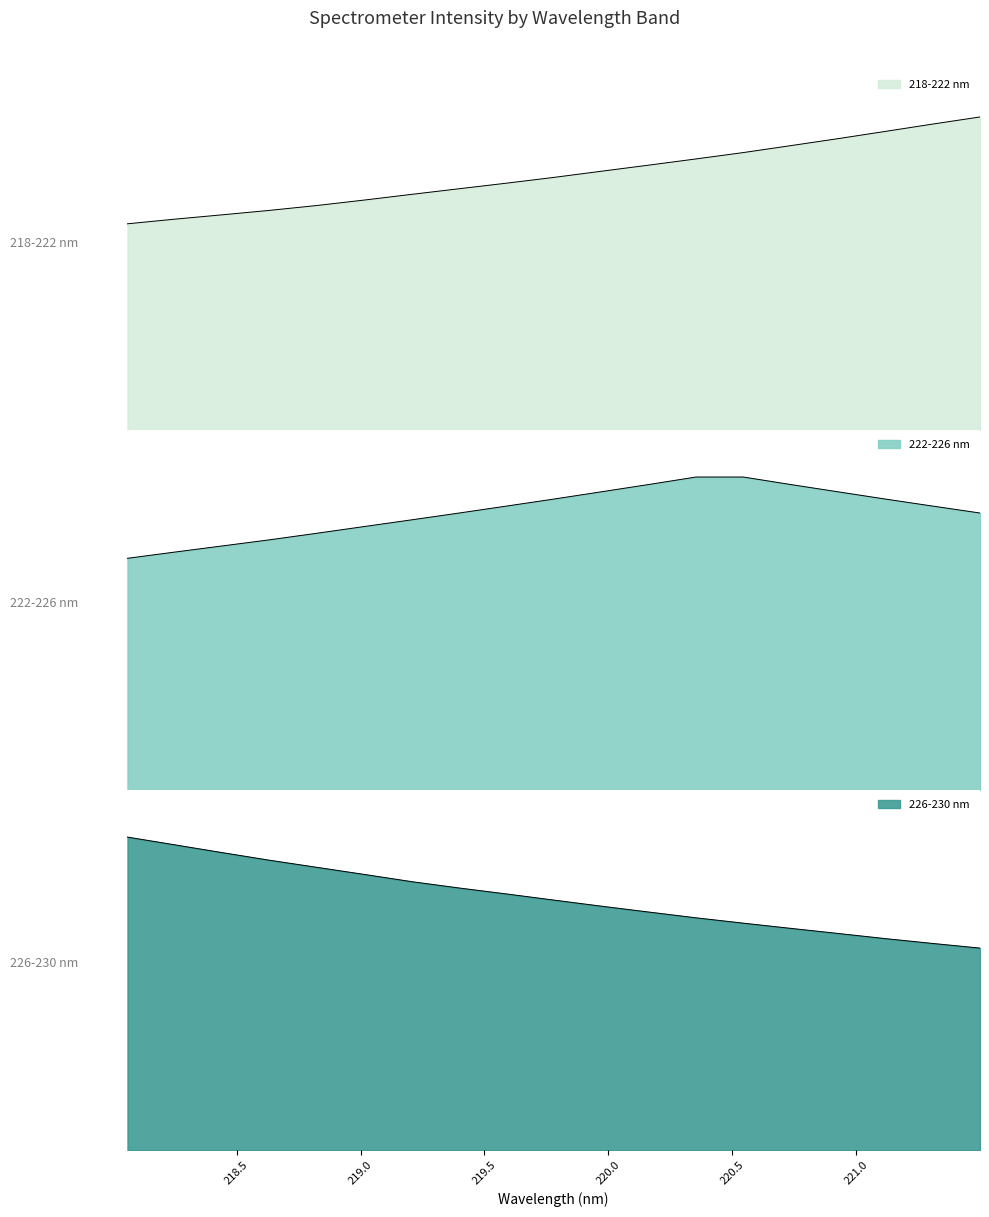

What is the difference between the highest and lowest values at 220.3533?

1632.5